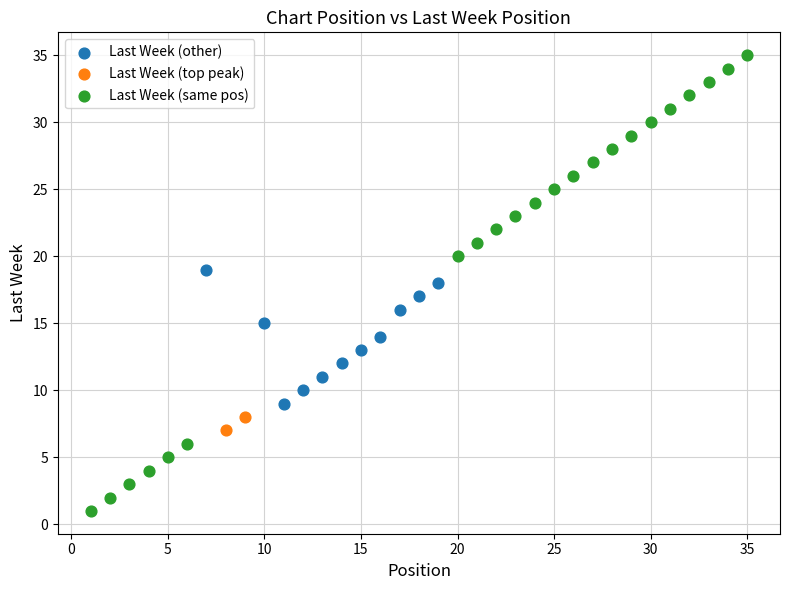

What are all the series names shown in the legend?

Last Week (other), Last Week (top peak), Last Week (same pos)